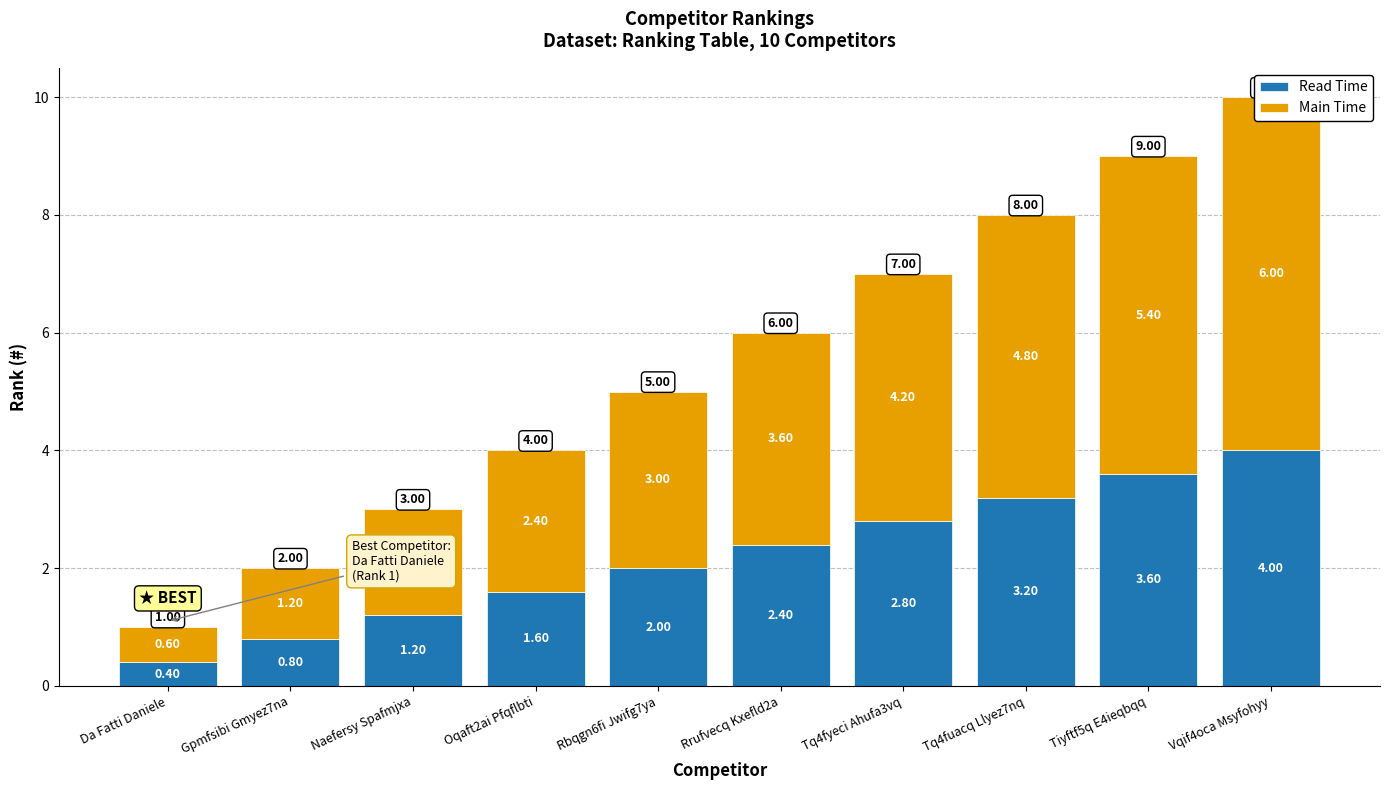

At how many categories does at least one series exceed 5?

2